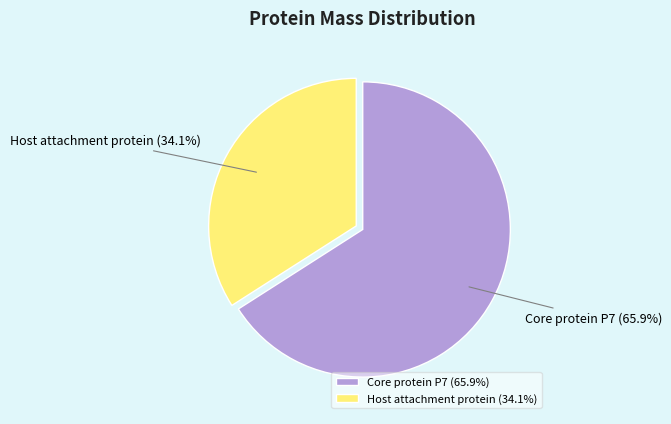

To the nearest percent, what percentage of the pie is Host attachment protein?

34%